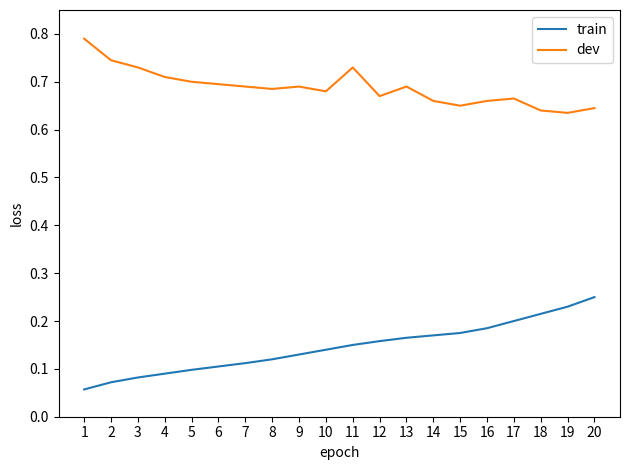

Is it true that train equals 0.2 at 12?

True